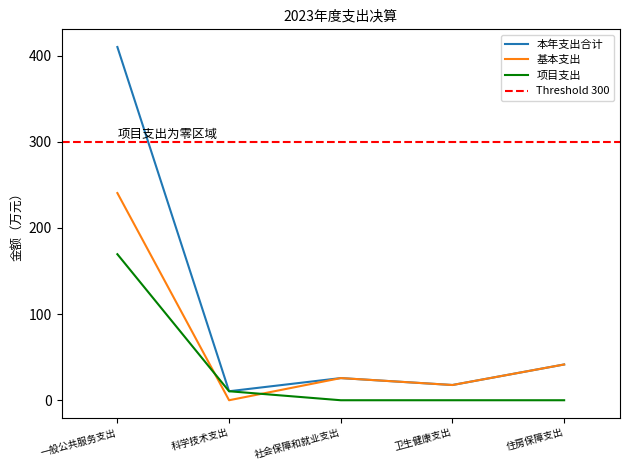

True or false: 项目支出 has a value of 104.9 at 一般公共服务支出.

False